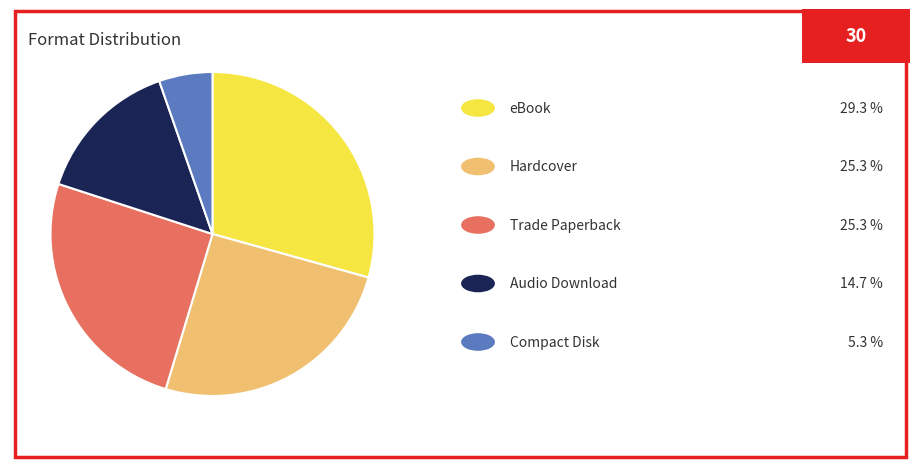

Does any single category account for the majority?

No